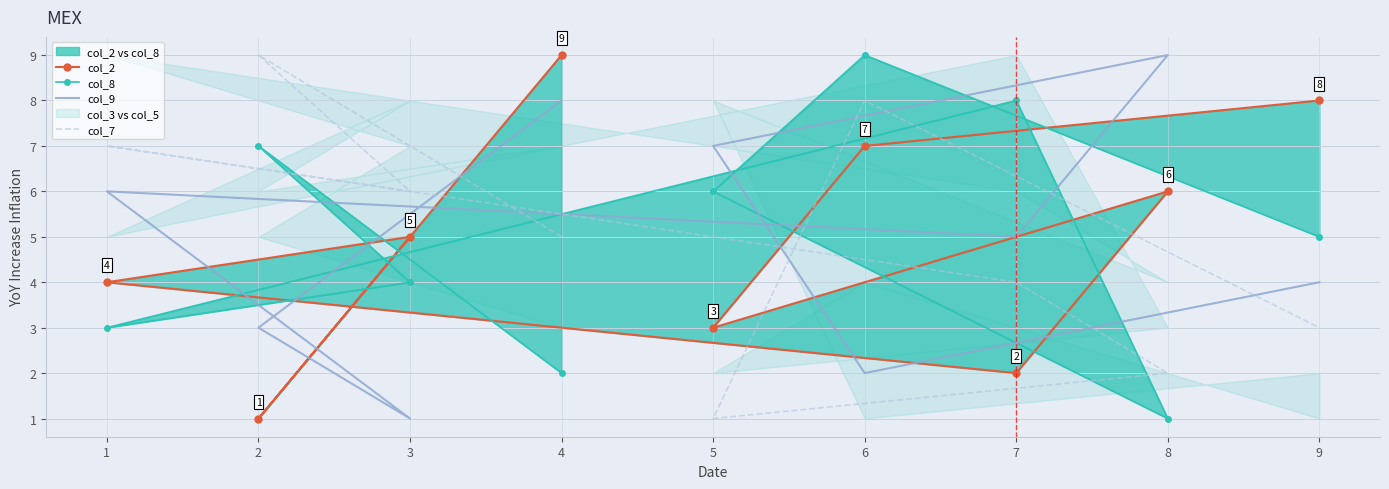

What is the greatest value displayed?

9